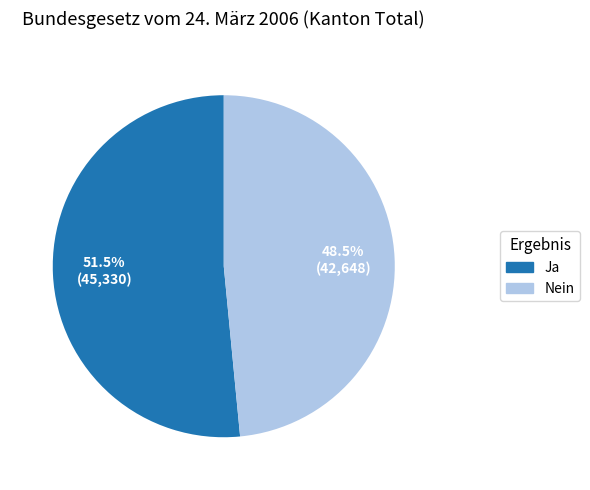

How many segments does this pie chart have?

2